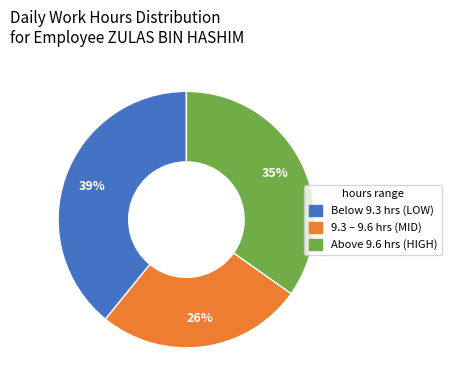

How many slices are in this pie chart?

3